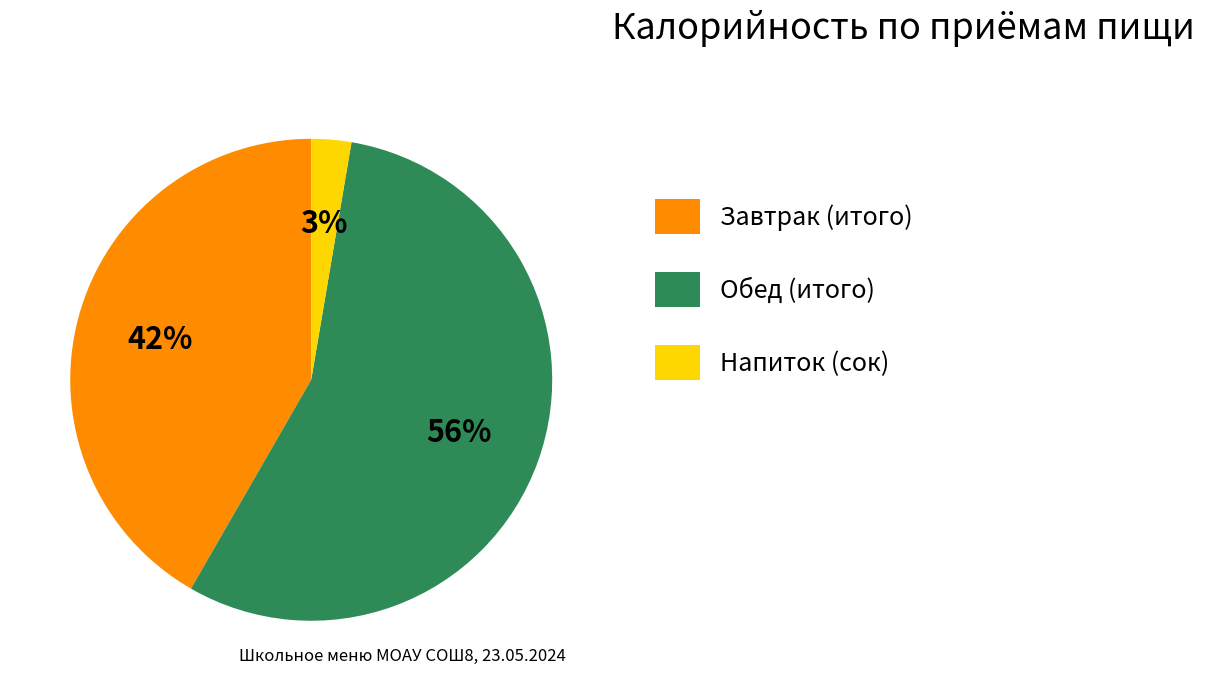

Between Обед (итого) and Завтрак (итого), which is larger?

Обед (итого)